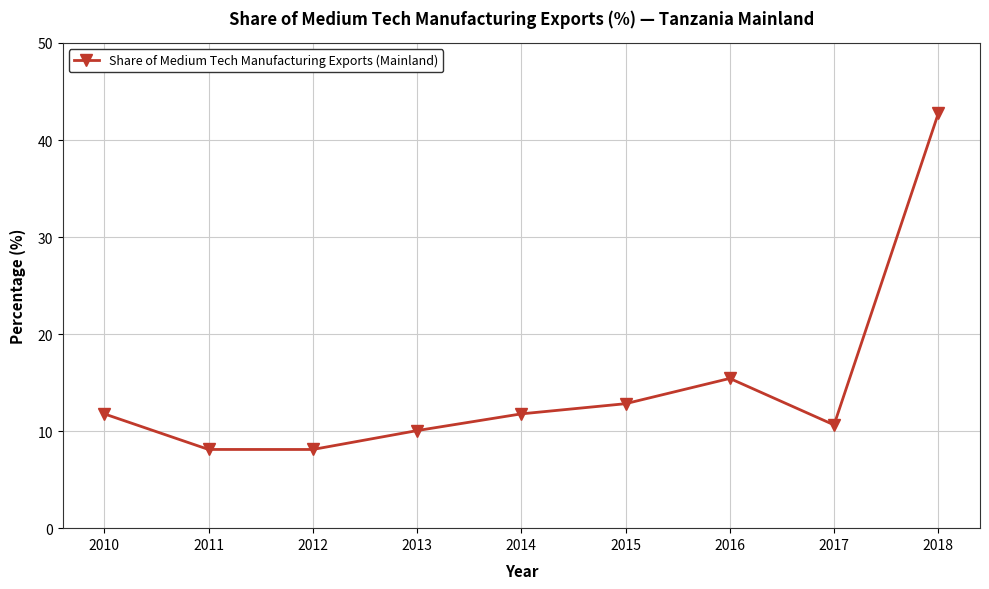

Which has a higher value, 2013 or 2014?

2014